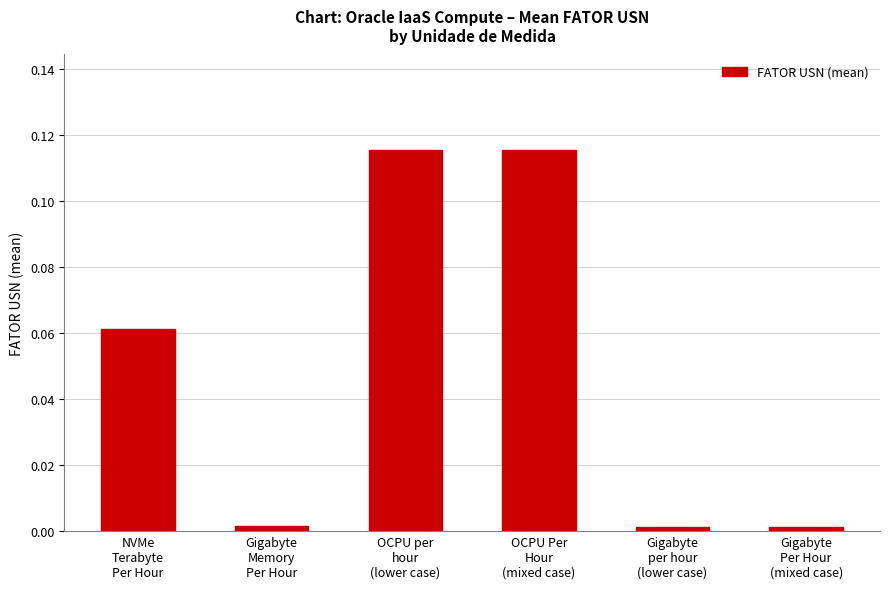

What is the sum of all values?

0.3